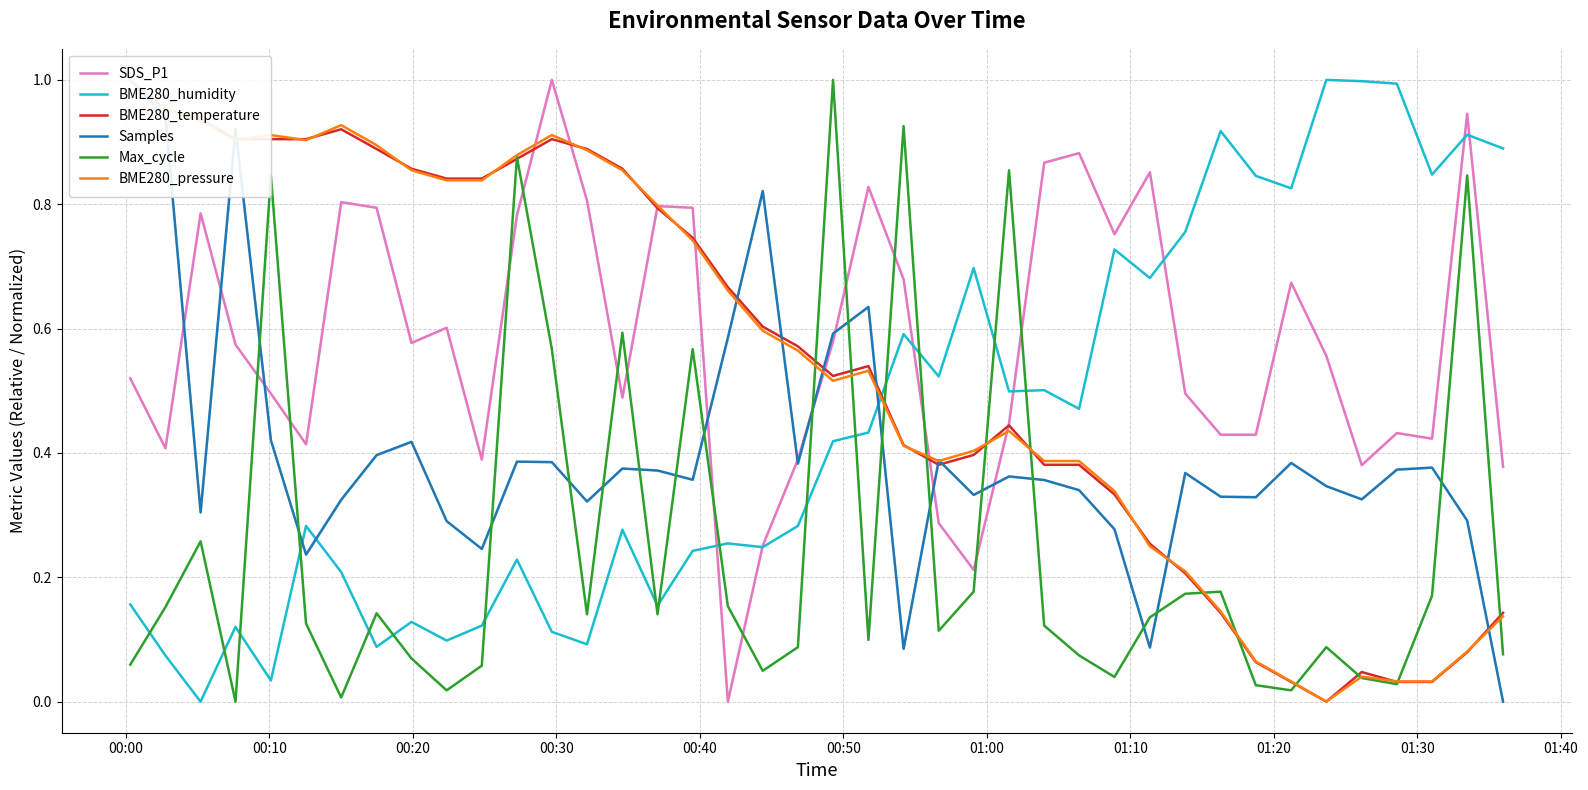

What is the difference between the maximum and minimum values in the SDS_P1 series?

1.0